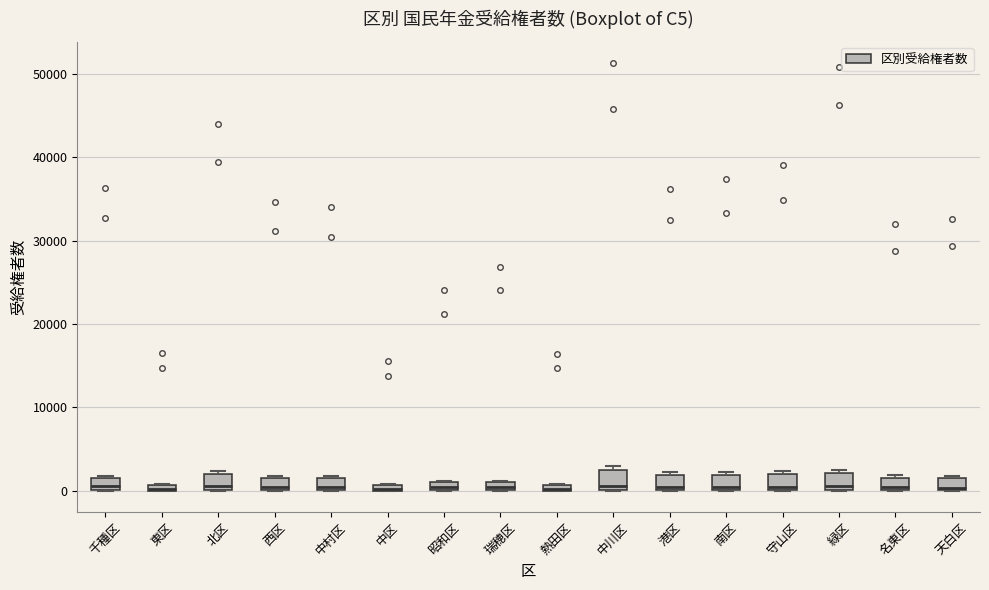

Where is the upper edge of the box for 昭和区 on the y-axis? The values are not printed on the chart, so give them approximately, as read against the axis.

1000